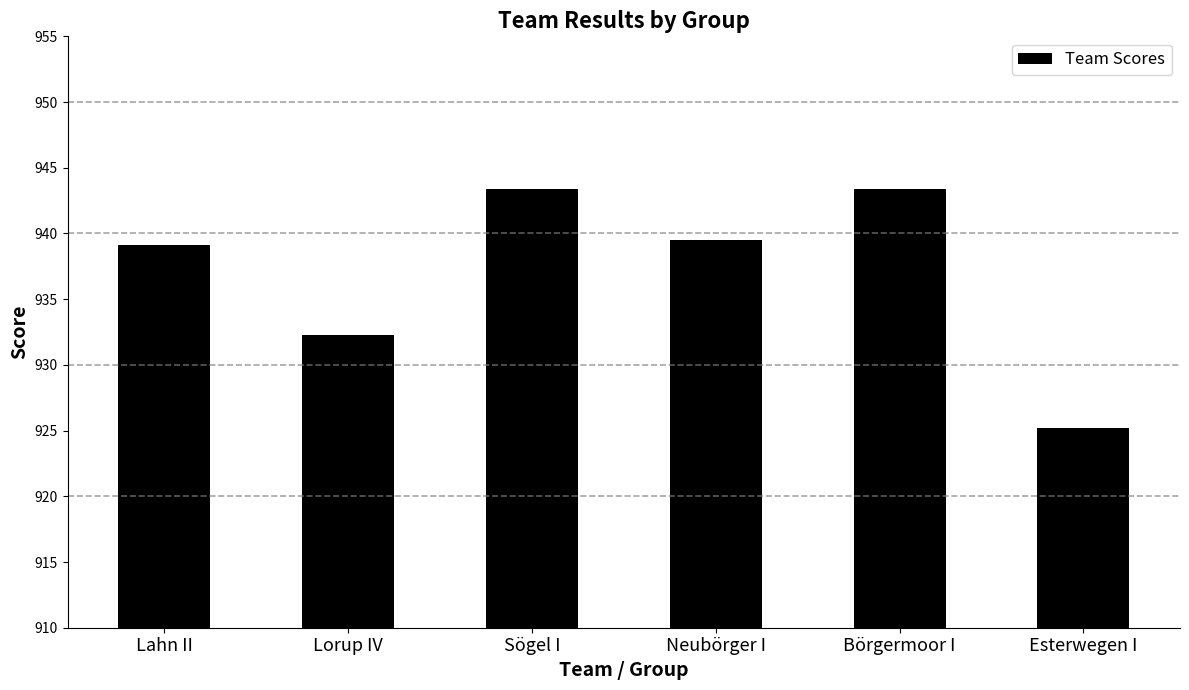

Does the chart contain any negative values?

No